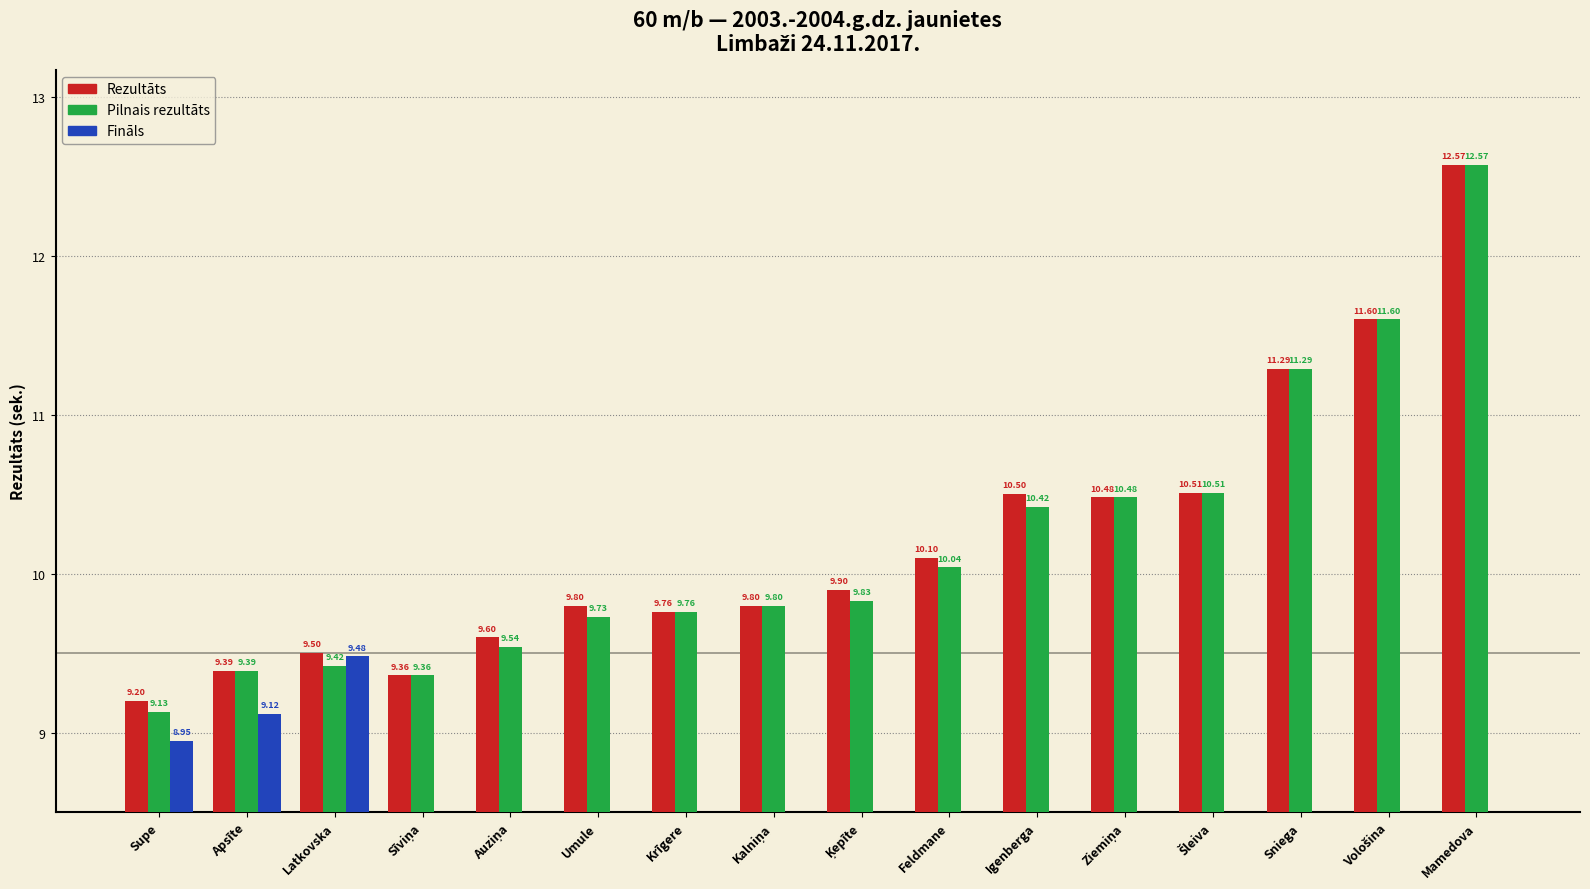

At which category is the sum across all series the highest?

Latkovska